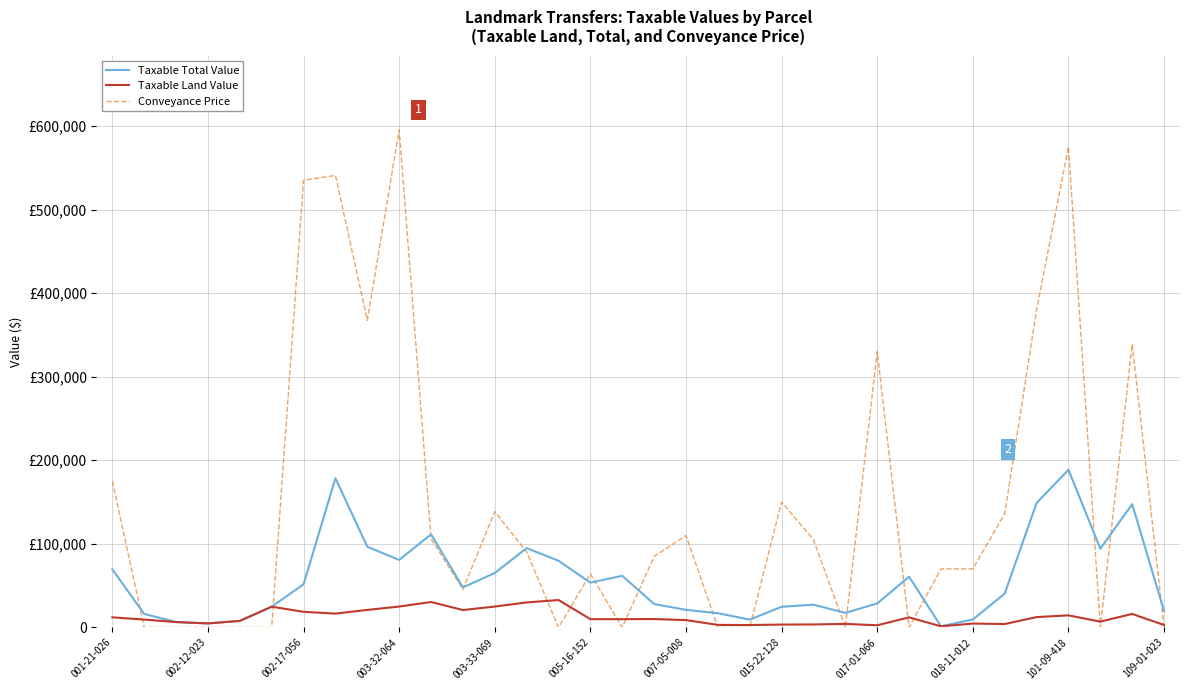

What are all the series names shown in the legend?

Taxable Total Value, Taxable Land Value, Conveyance Price